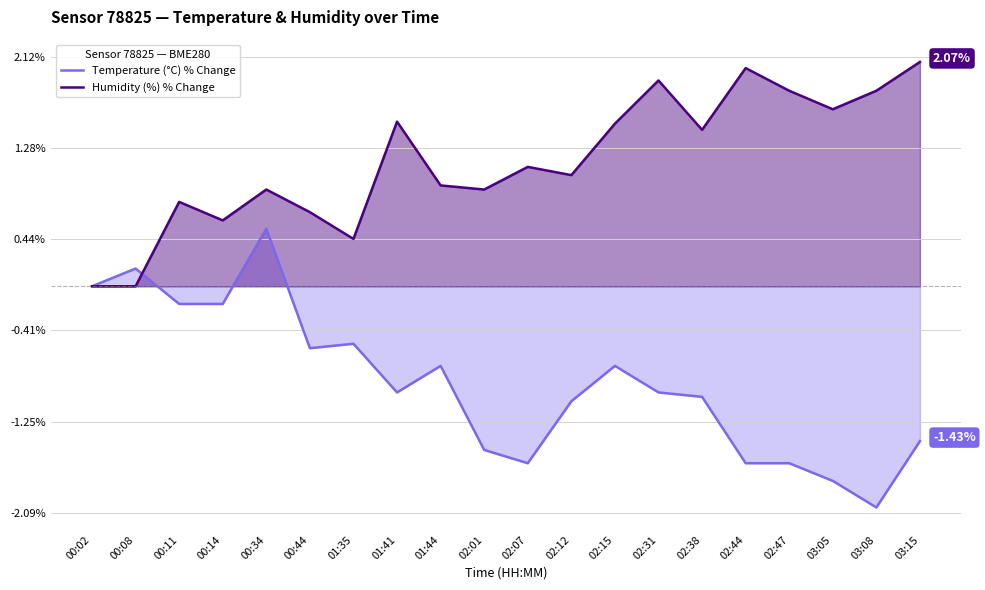

True or false: Temperature (°C) % Change and Humidity (%) % Change intersect in this chart.

True